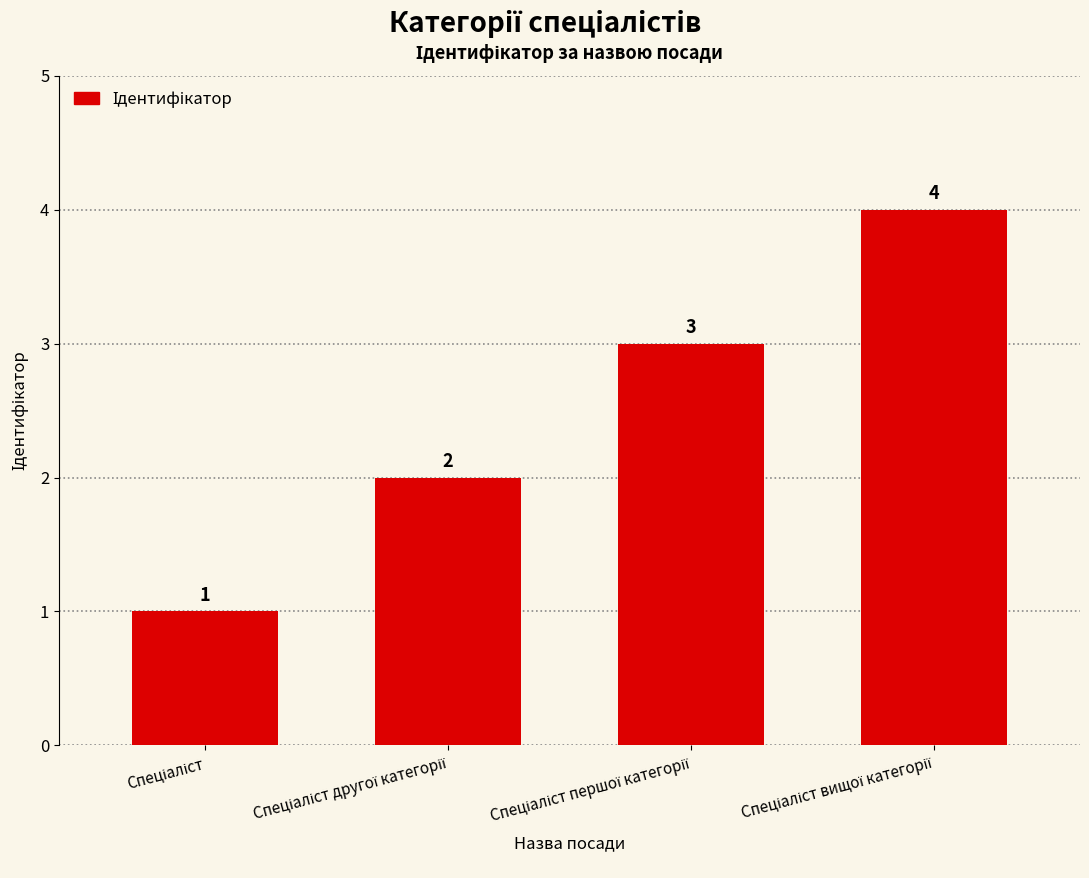

How many values are between 2 and 4?

3